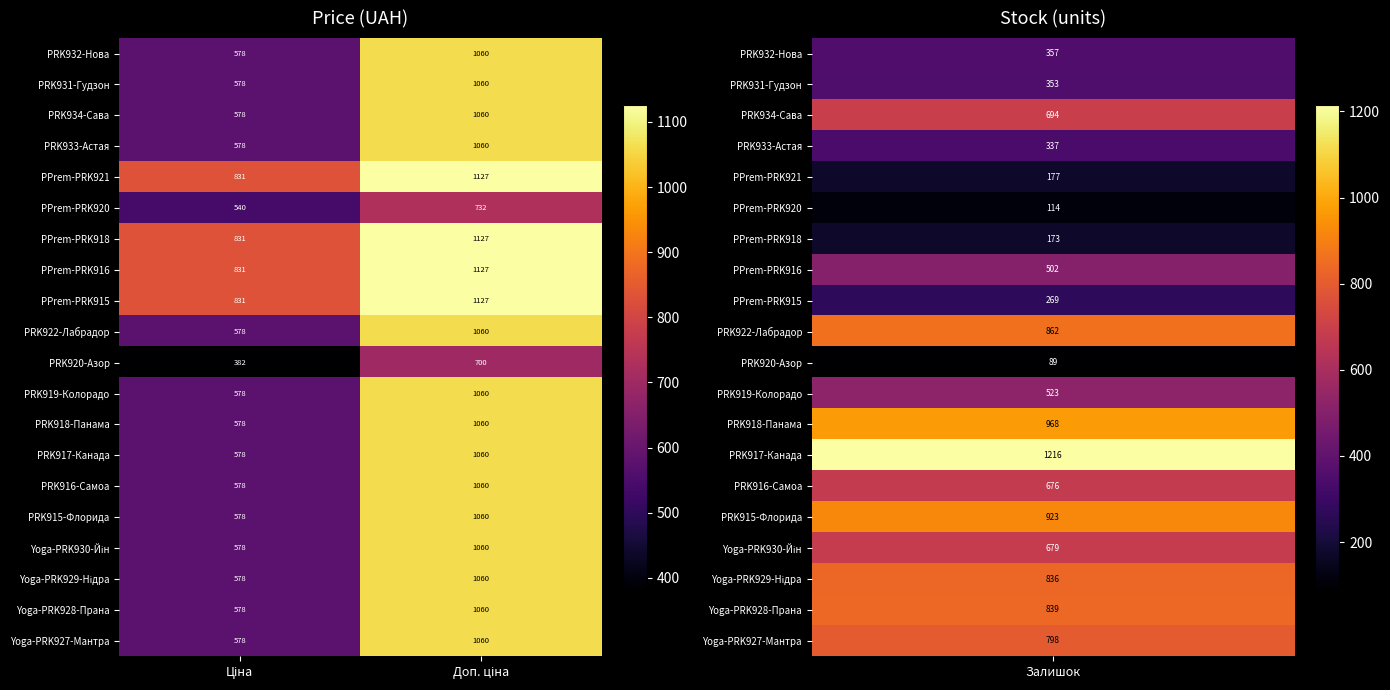

What is the difference between the maximum and minimum values in the PRK918-Панама series?

482